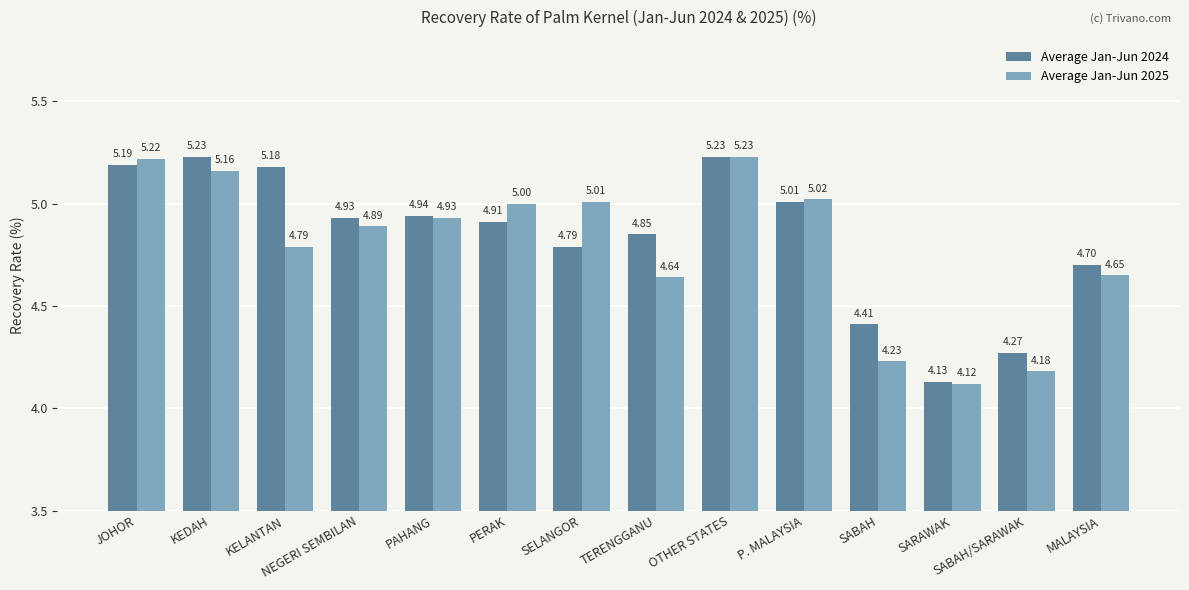

What is the difference between the maximum and minimum values in the Average Jan-Jun 2025 series?

1.1